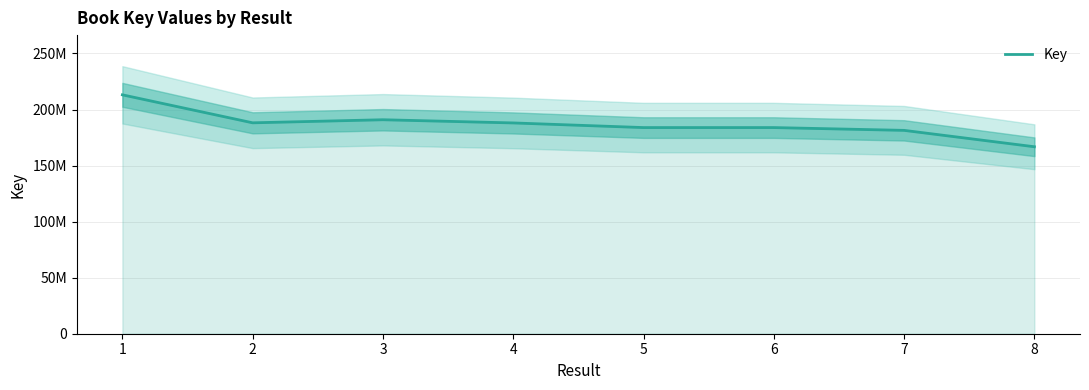

True or false: the data shows 181400983 at 7.

True